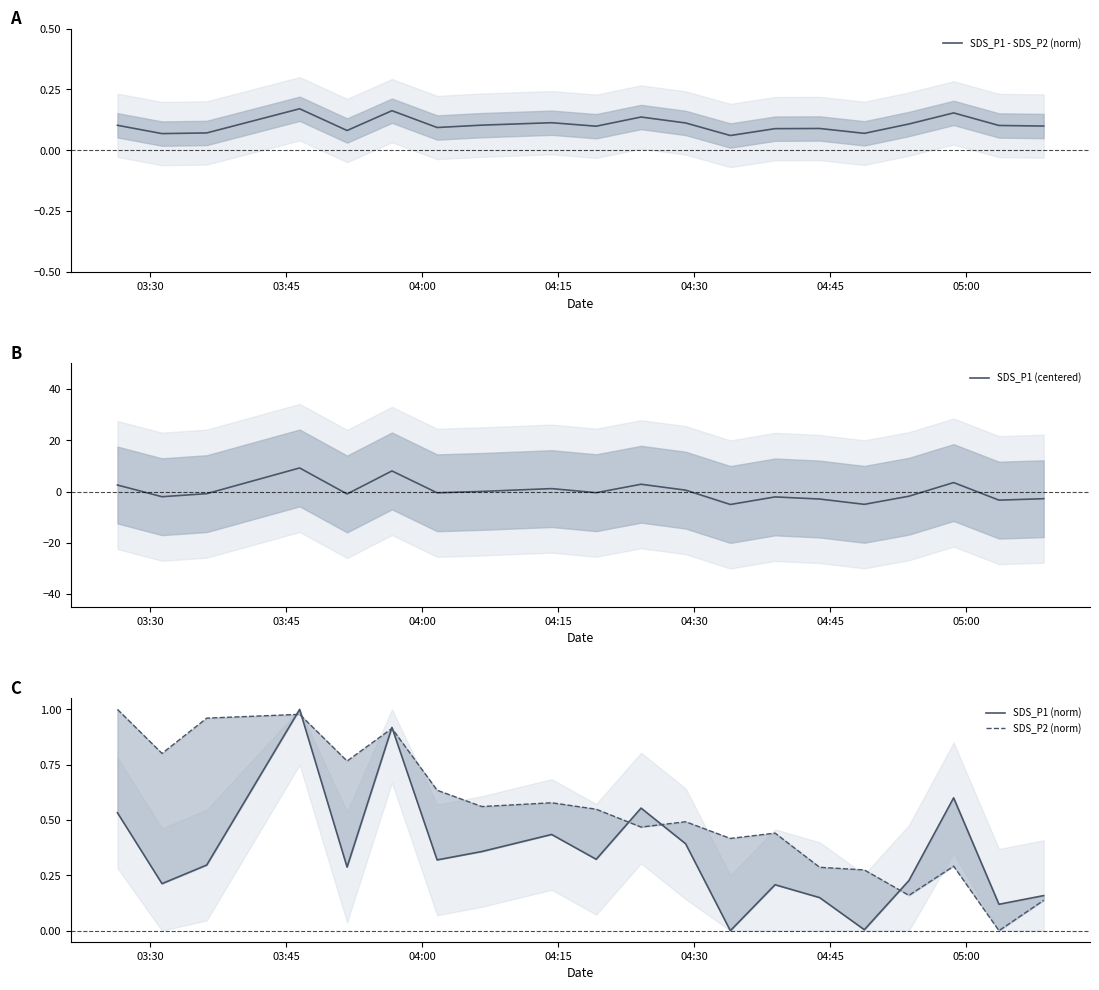

What is the spread (max minus min) of values at 03:30?

2.4